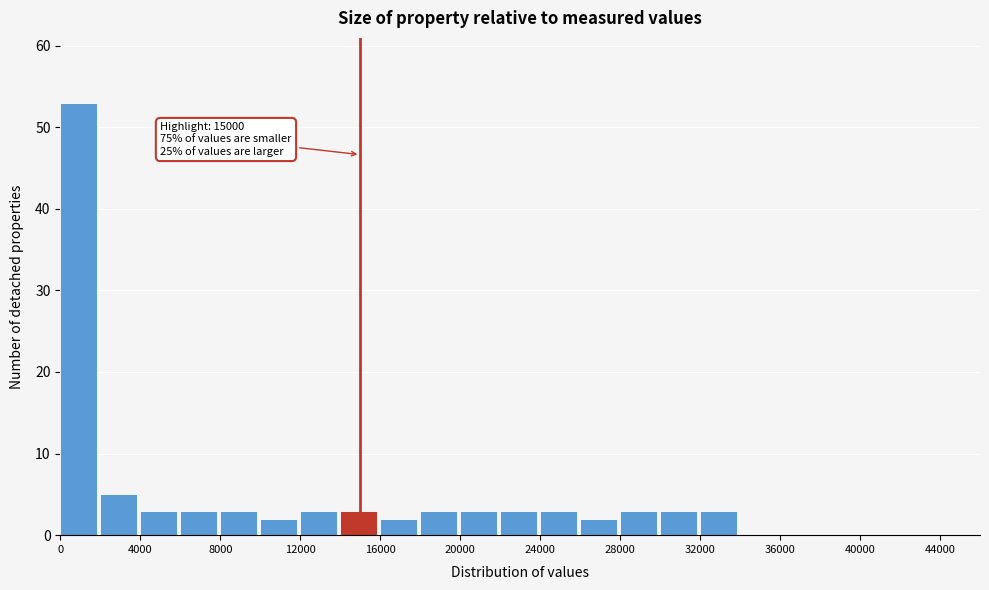

Which range on the x-axis has the tallest bar?

0 to 2000